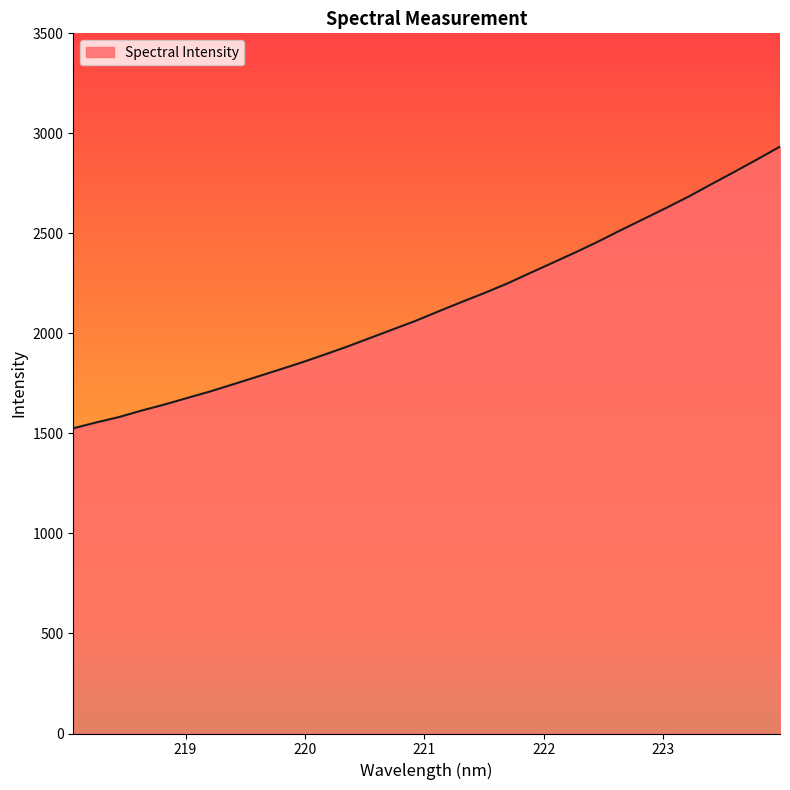

True or false: there are more than 2 points higher than both neighbors.

False